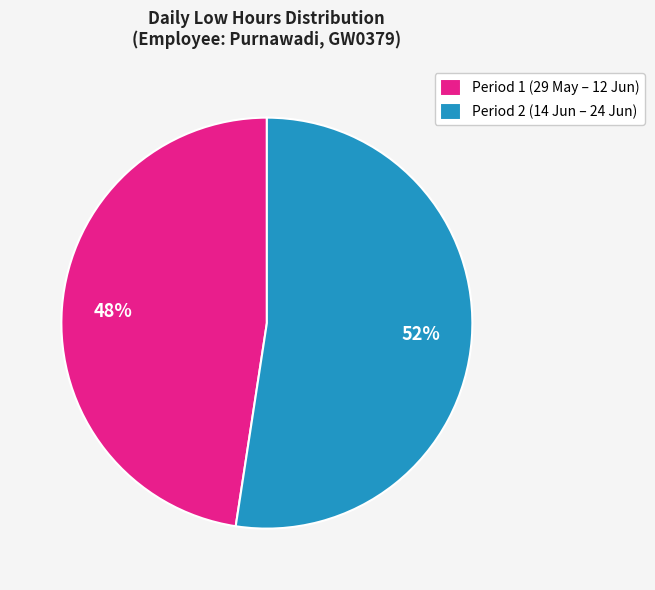

Which category has the biggest portion of the pie?

Period 2 (14 Jun – 24 Jun)